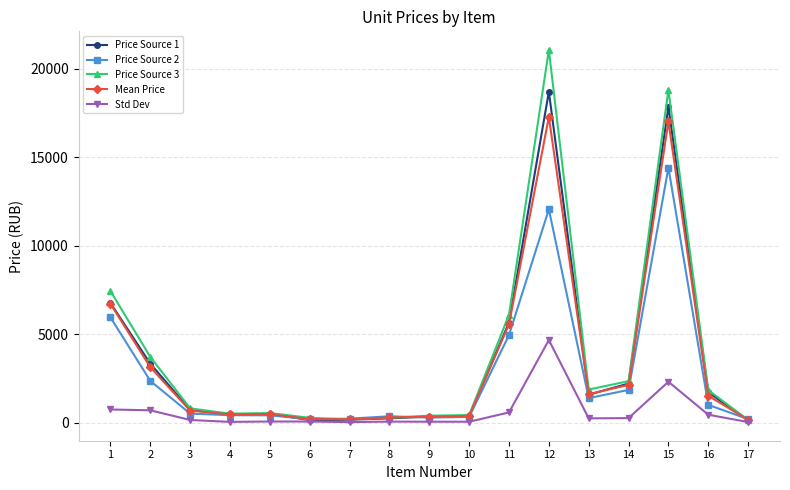

What are all the series names shown in the legend?

Price Source 1, Price Source 2, Price Source 3, Mean Price, Std Dev